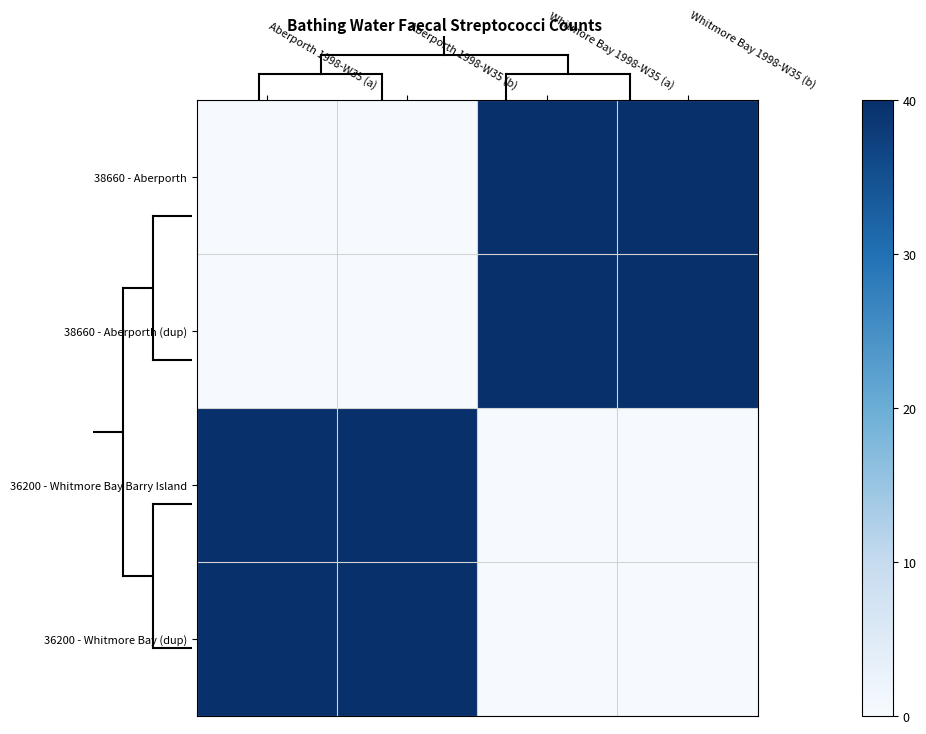

Reading left to right, extract all data points from this chart.

38660 - Aberporth: Aberporth 1998-W35 (a)=0.2	Aberporth 1998-W35 (b)=0.2	Whitmore Bay 1998-W35 (a)=40.0	Whitmore Bay 1998-W35 (b)=40.0
38660 - Aberporth (dup): Aberporth 1998-W35 (a)=0.2	Aberporth 1998-W35 (b)=0.2	Whitmore Bay 1998-W35 (a)=40.0	Whitmore Bay 1998-W35 (b)=40.0
36200 - Whitmore Bay Barry Island: Aberporth 1998-W35 (a)=40.0	Aberporth 1998-W35 (b)=40.0	Whitmore Bay 1998-W35 (a)=0.2	Whitmore Bay 1998-W35 (b)=0.2
36200 - Whitmore Bay (dup): Aberporth 1998-W35 (a)=40.0	Aberporth 1998-W35 (b)=40.0	Whitmore Bay 1998-W35 (a)=0.2	Whitmore Bay 1998-W35 (b)=0.2